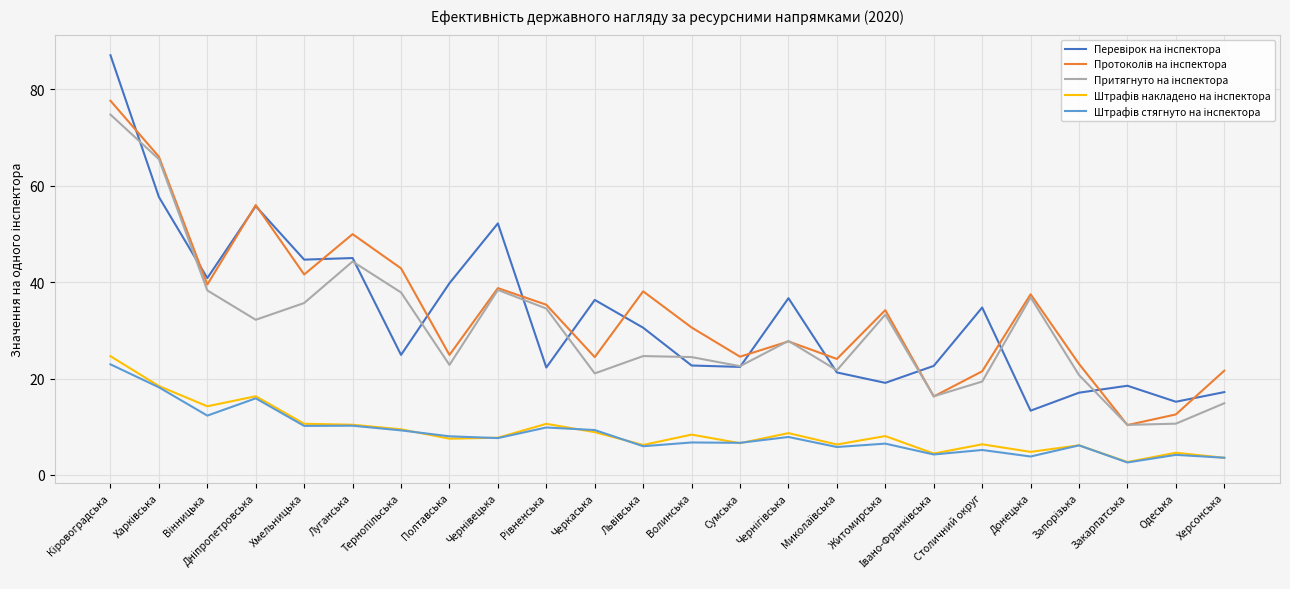

What is the maximum value shown in the chart?

87.1